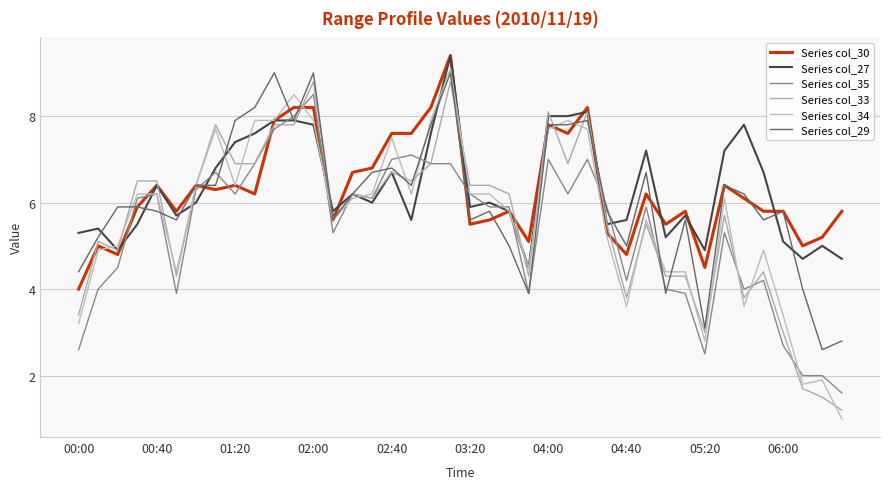

What are all the series names shown in the legend?

Series col_30, Series col_27, Series col_35, Series col_33, Series col_34, Series col_29